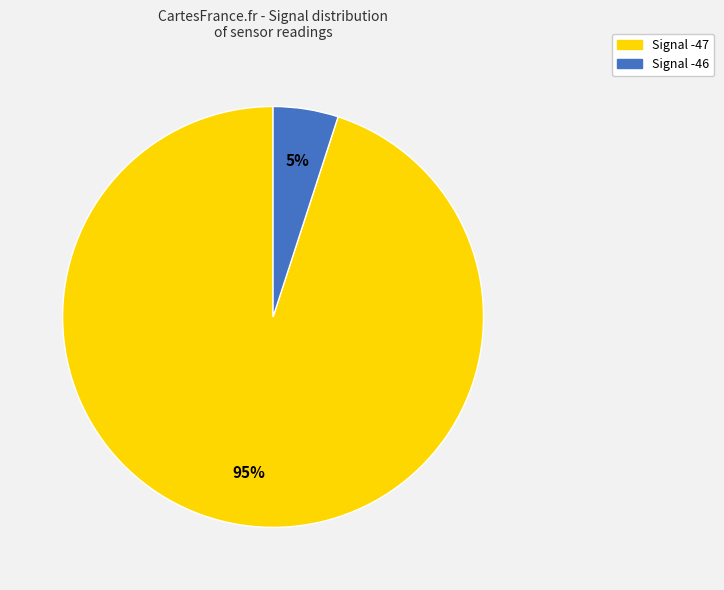

Is it true that Signal -47 is 95% of the pie?

True